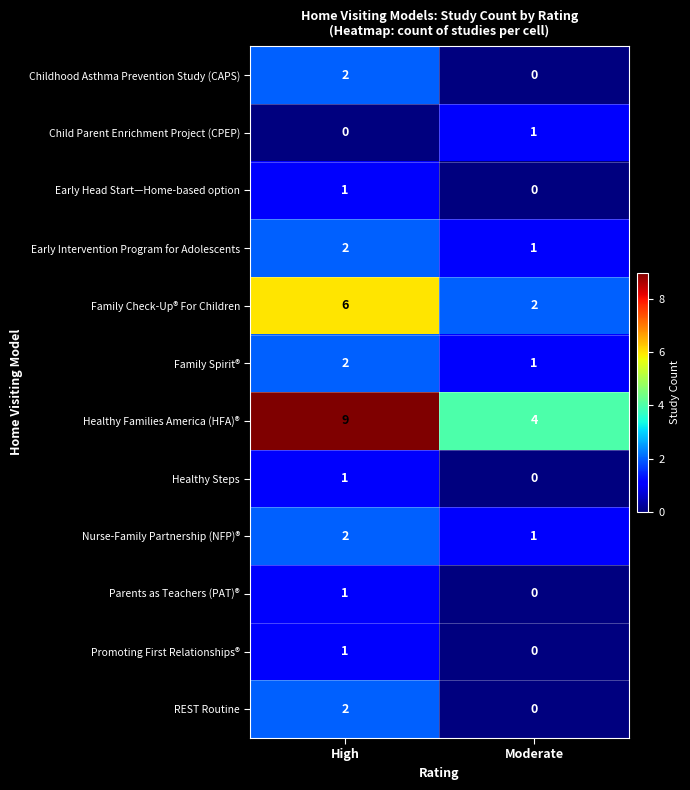

True or false: REST Routine has a value of 1 at High.

False